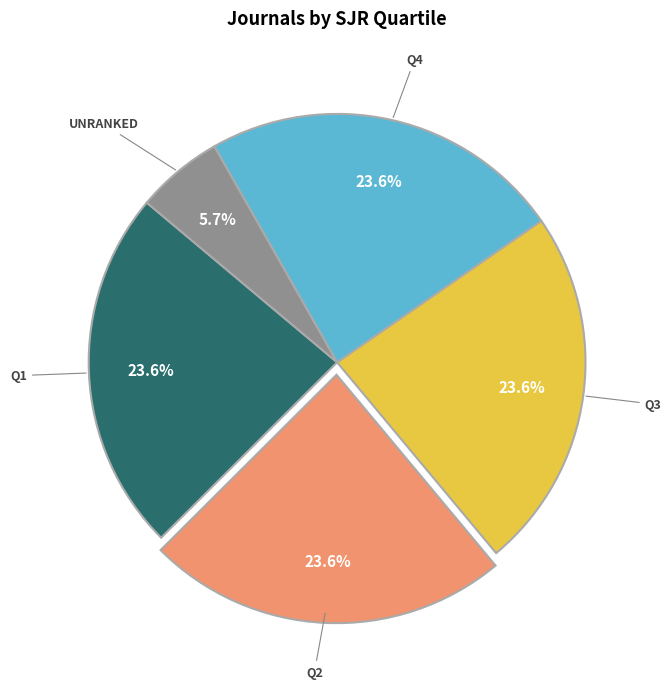

Is there a majority slice in this chart?

No